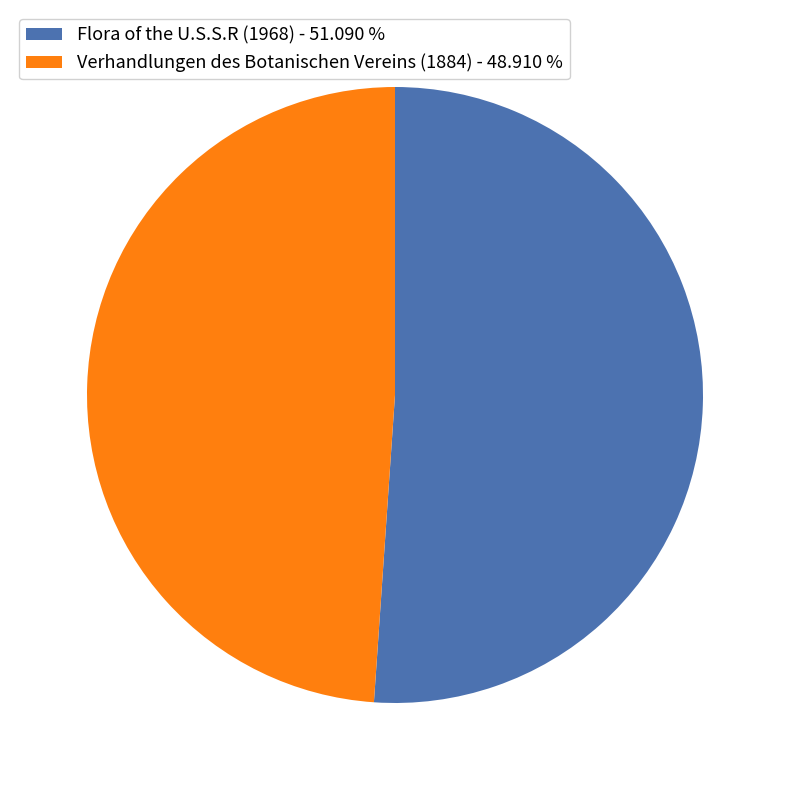

Which has a higher value, Flora of the U.S.S.R (1968) - 51.090 % or Verhandlungen des Botanischen Vereins (1884) - 48.910 %?

Flora of the U.S.S.R (1968) - 51.090 %